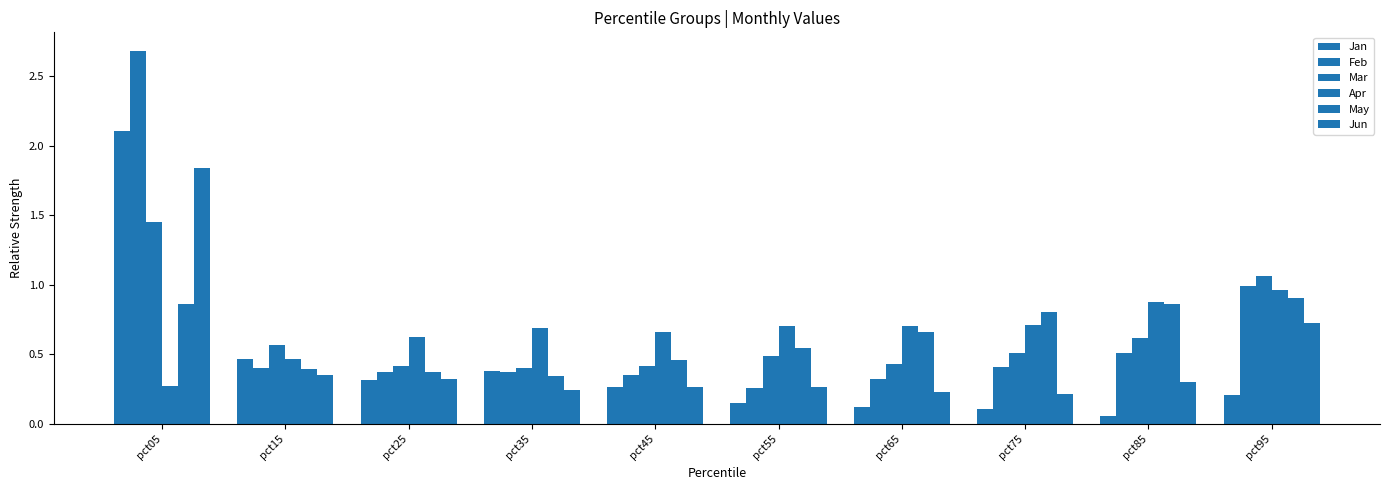

What is the total value across all series at pct65?

2.5